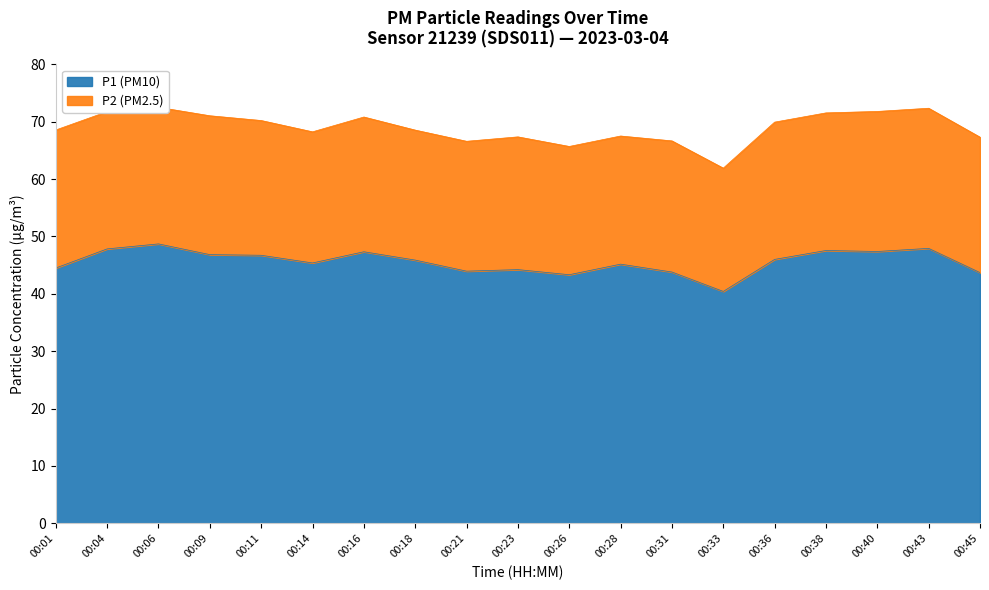

Is it true that the value at 00:01 is 76.7?

False